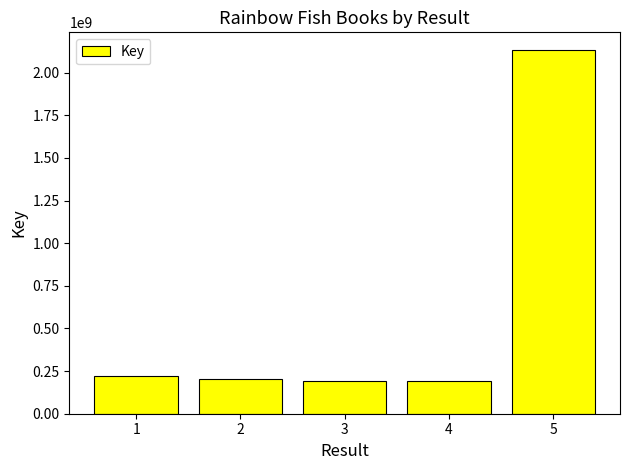

What is the change in value from 1 to 2?

-13693232